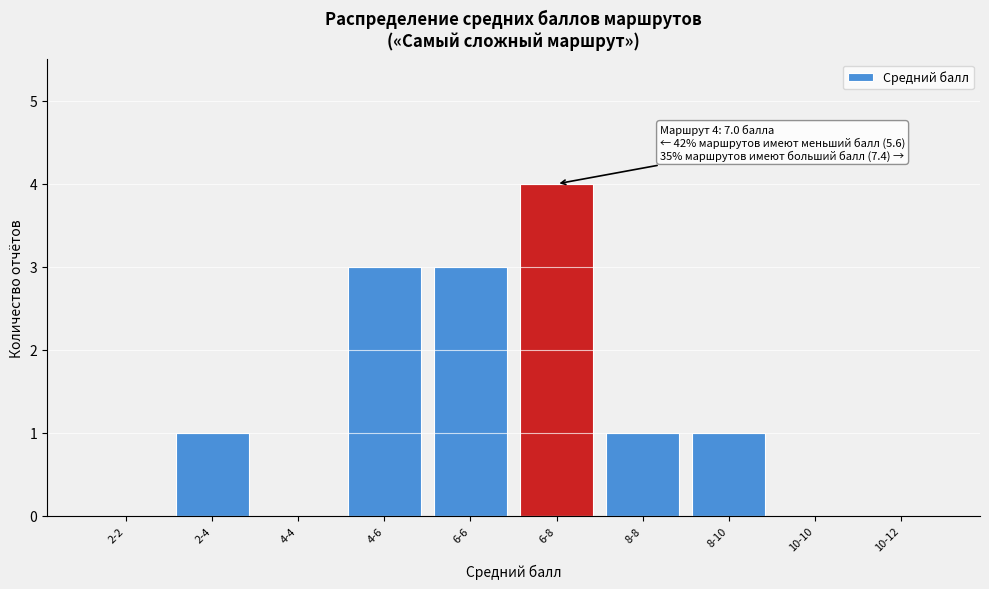

Reading left to right, extract all data points from this chart.

2-2=0	2-4=1	4-4=0	4-6=3	6-6=3	6-8=4	8-8=1	8-10=1	10-10=0	10-12=0